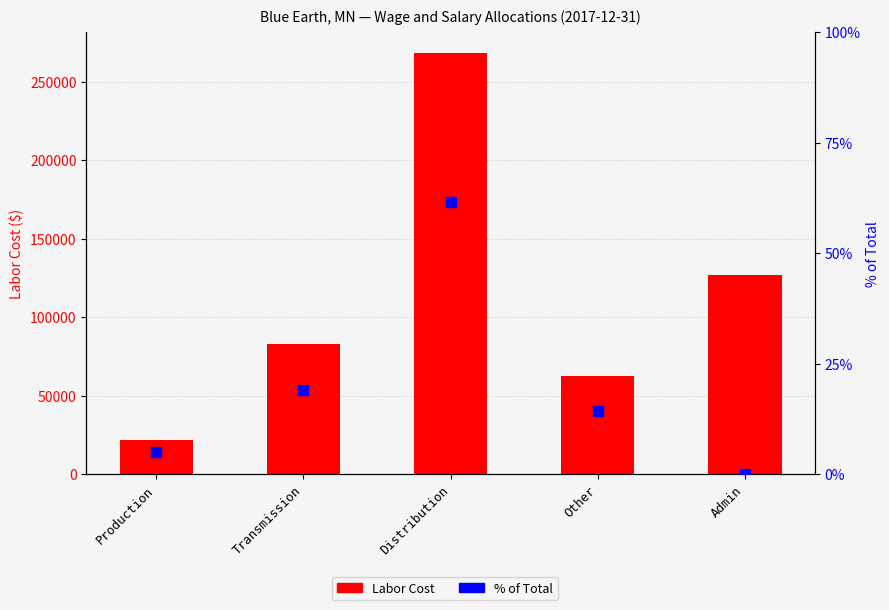

Which series contains the lowest Y value?

% of Total